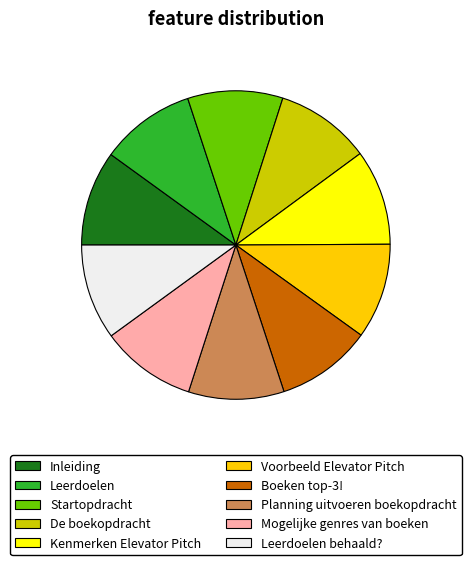

Is it true that Mogelijke genres van boeken is 10% of the pie?

True